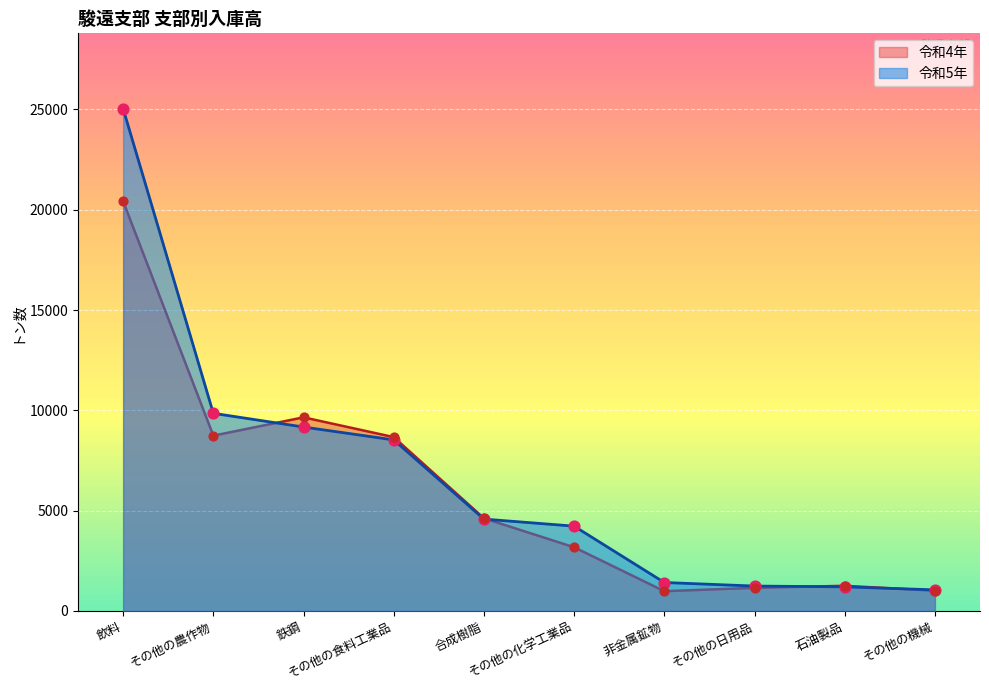

What is the total value across all series at 飲料?

45457